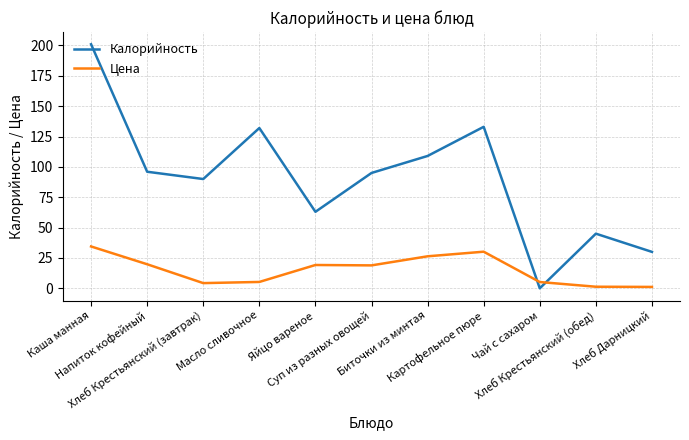

True or false: Цена and Калорийность intersect in this chart.

True